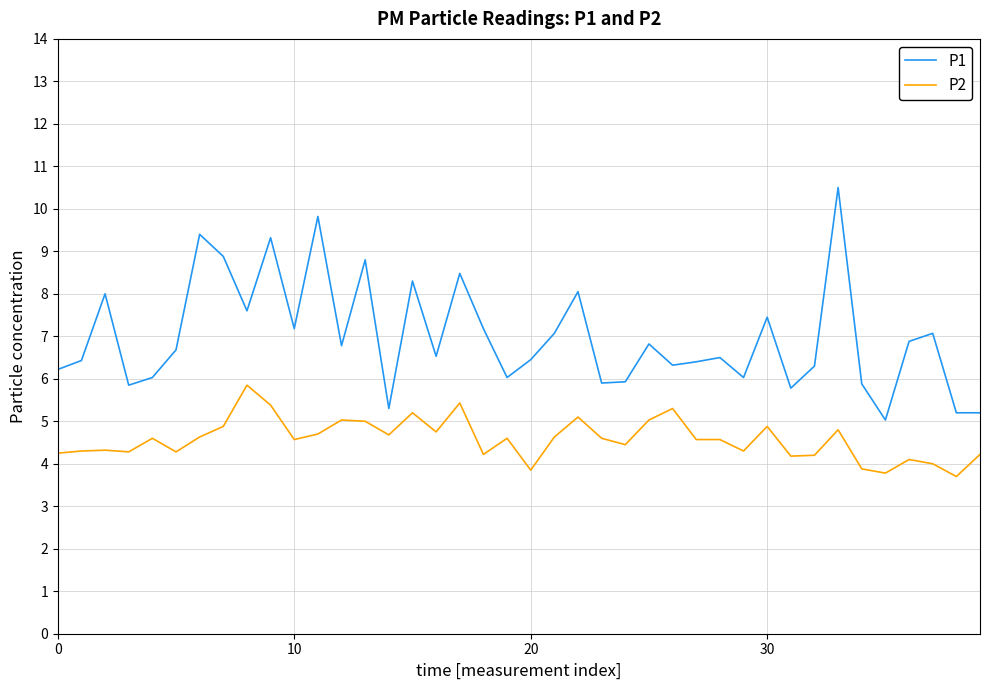

What is the difference between the maximum and second lowest values in the P2 series?

2.1